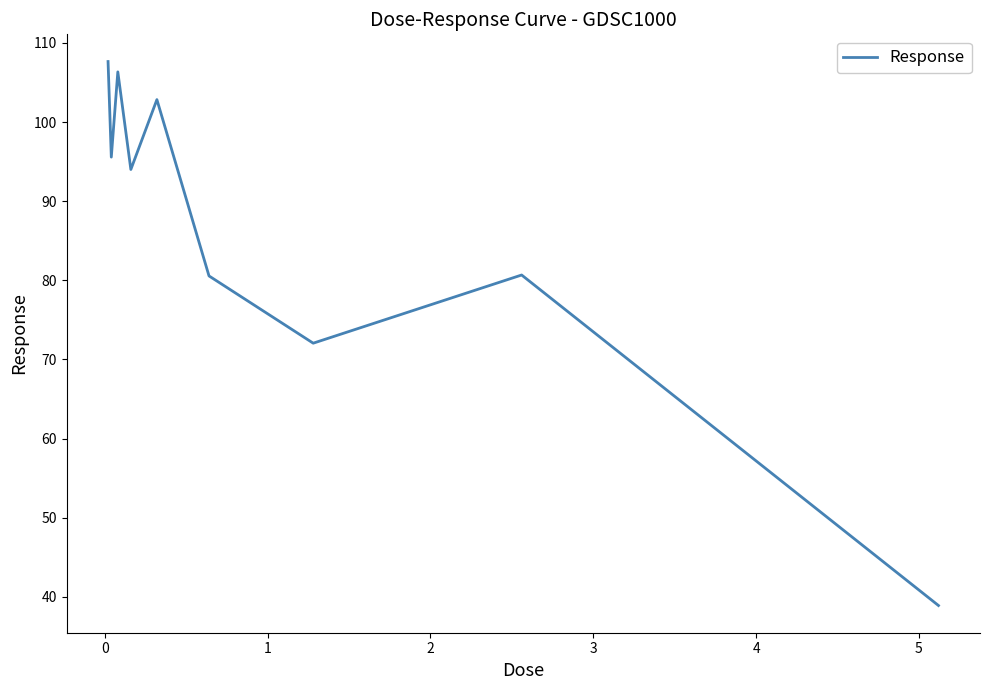

What is the difference between the maximum and minimum values?

68.7